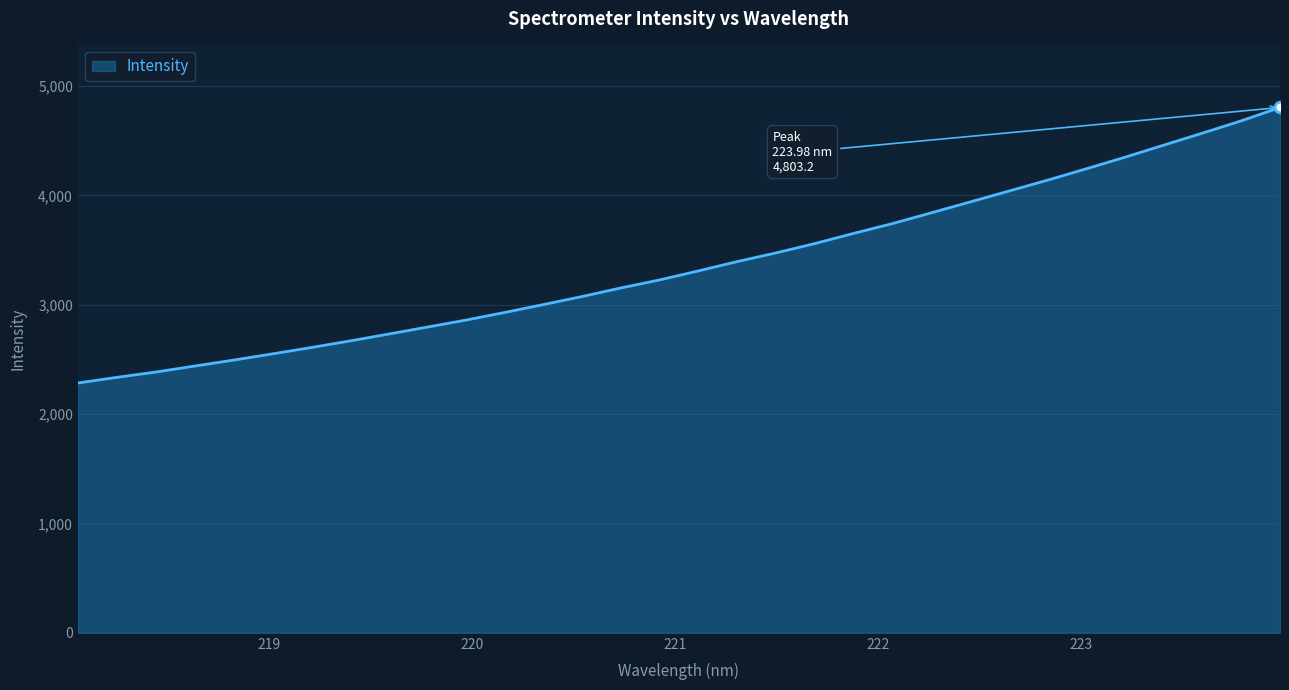

What is the greatest value displayed?

4803.2